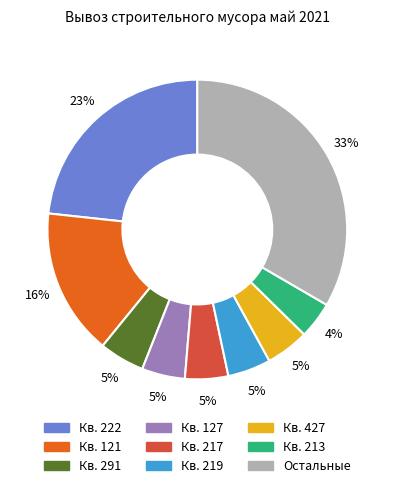

To the nearest percent, what is the average slice percentage?

11%